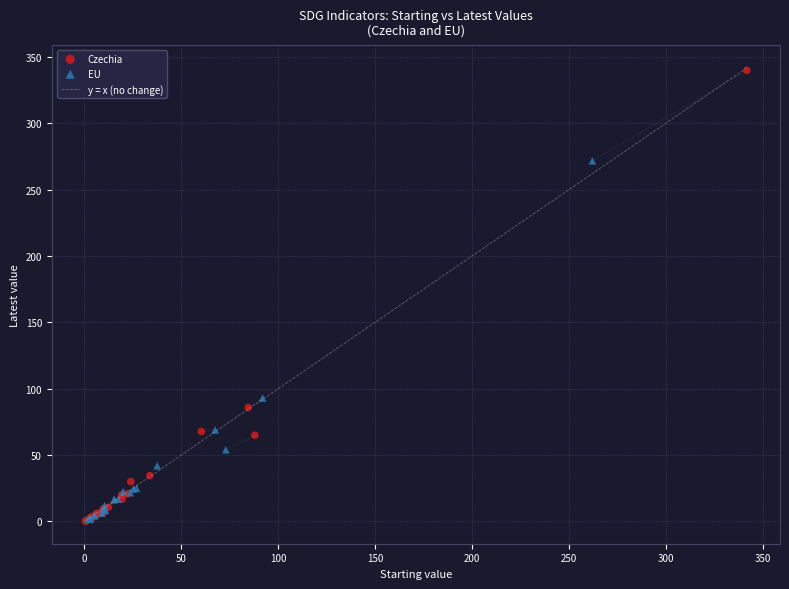

Which series reaches the maximum Y coordinate?

Czechia